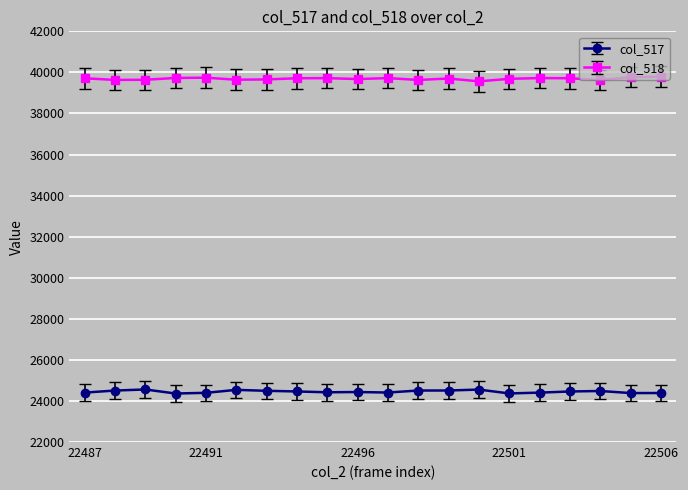

What is the lowest value of the col_517 series?

24362